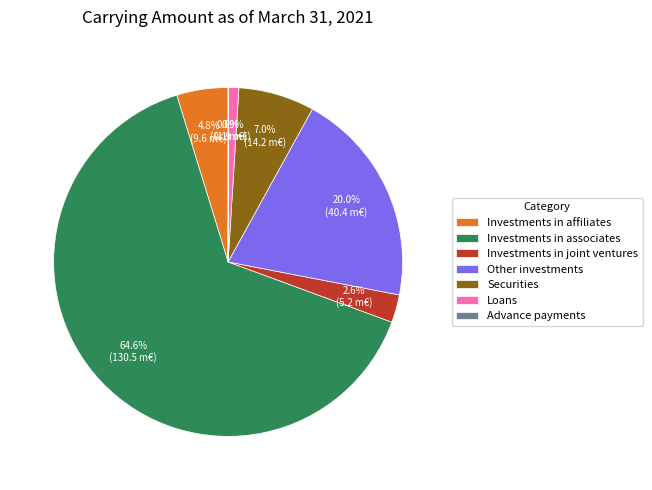

The Investments in associates slice represents 65% of the pie. True or false?

True